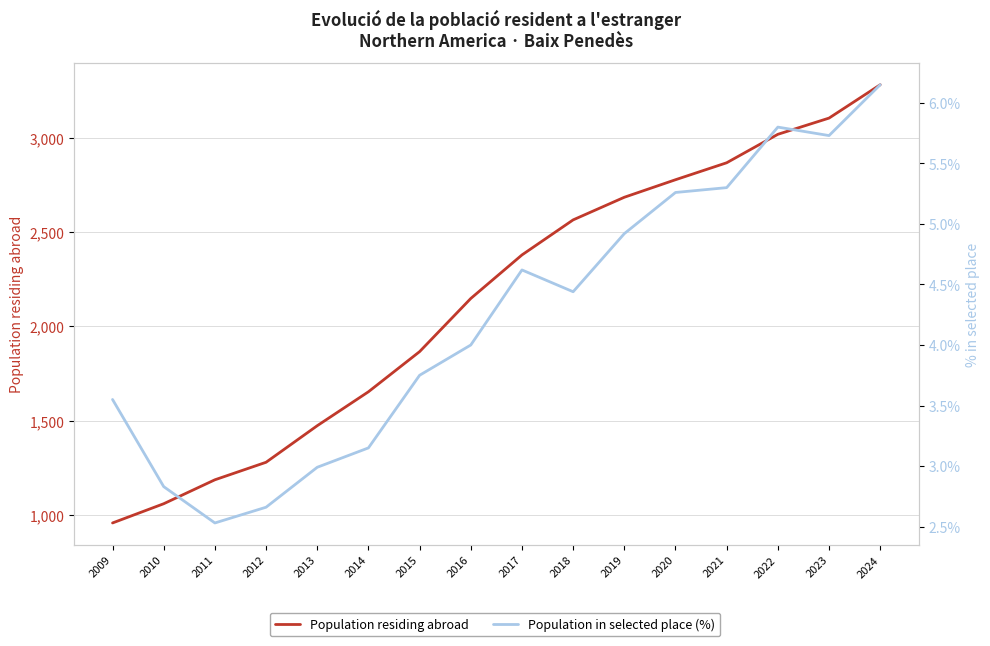

Where is Population in selected place (%) nearest to the value 4?

2016